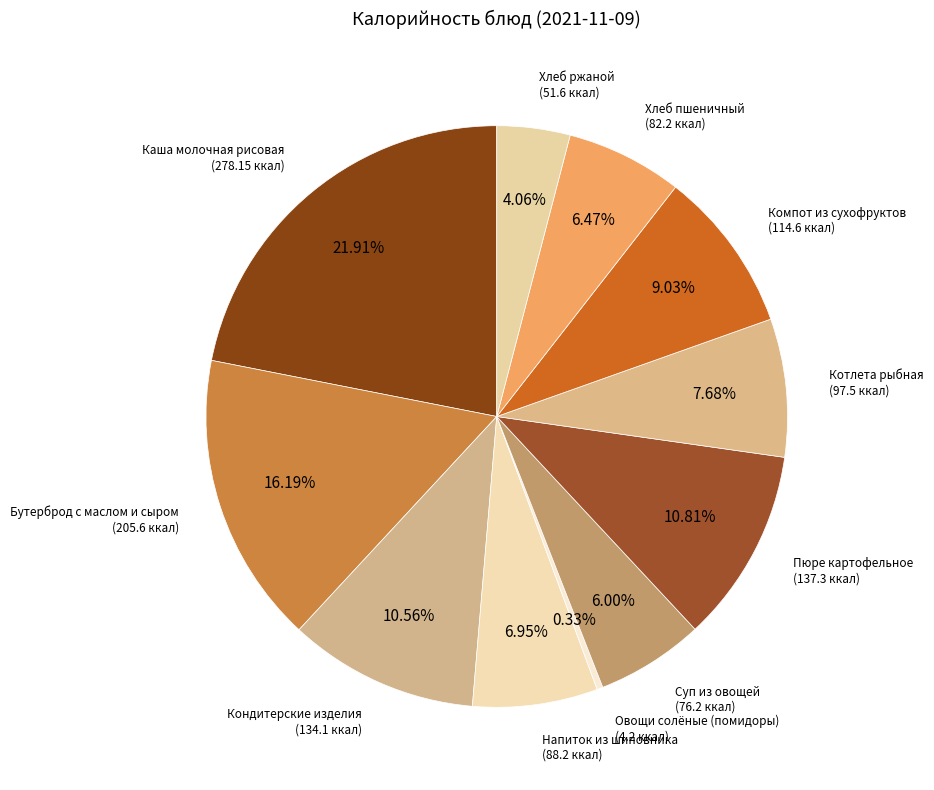

What percentage do Кондитерские изделия and Каша молочная рисовая together represent?

32.5%